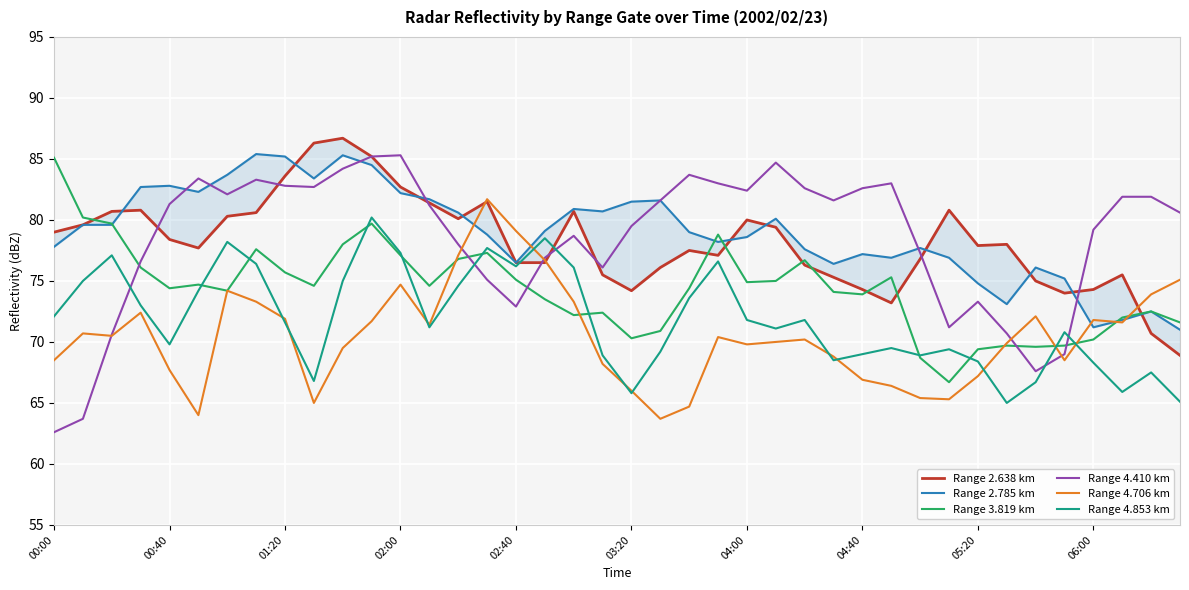

How many intersections are there between Range 4.706 km and Range 4.410 km?

5